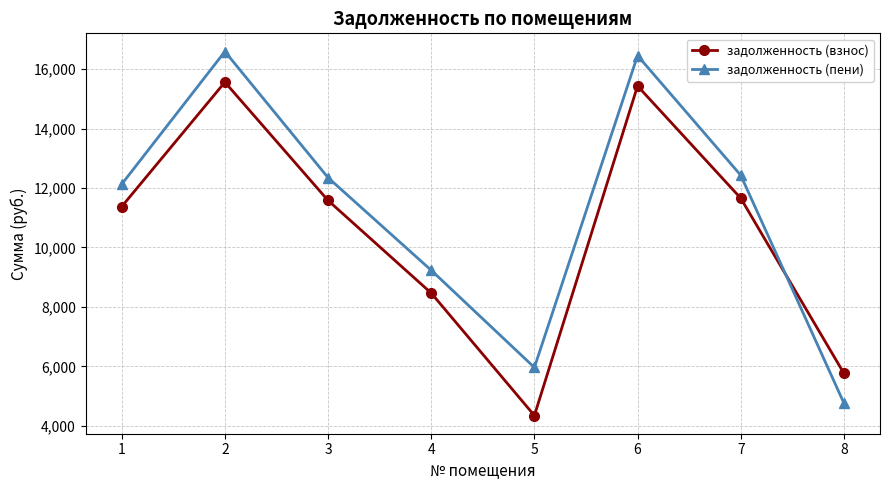

What is the value of the задолженность (пени) point at the 1st from the left?

12129.8